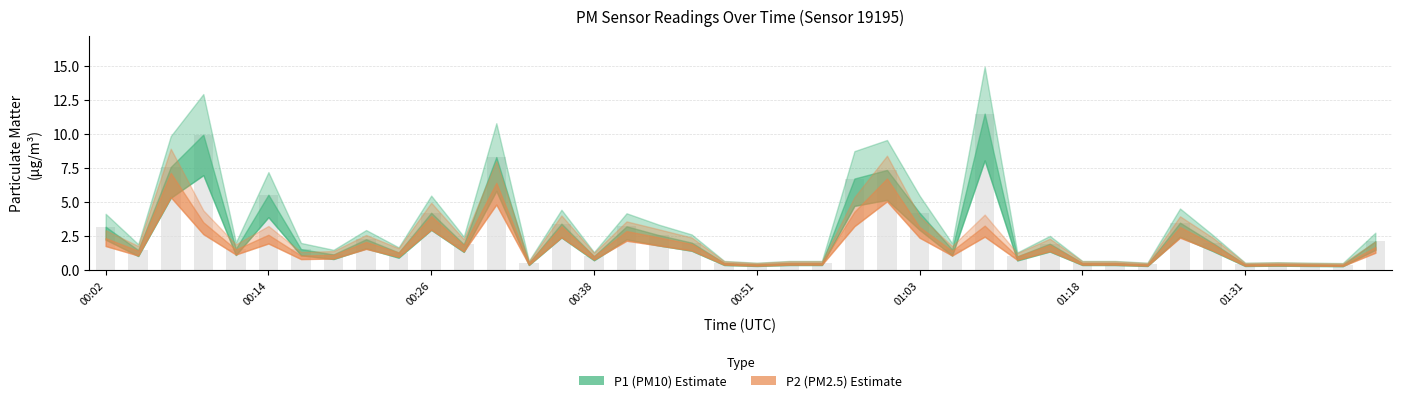

Reading left to right, list all the values displayed in this chart.

P1: 00:02=3.2	00:04=1.4	00:06=7.6	00:09=9.9	00:11=1.6	00:14=5.5	00:16=1.5	00:19=1.1	00:21=2.2	00:24=1.3	00:26=4.2	00:29=1.9	00:31=8.3	00:34=0.5	00:36=3.4	00:38=1.0	00:41=3.2	00:44=2.5	00:46=2.0	00:49=0.5	00:51=0.4	00:53=0.5	00:56=0.5	00:58=6.7	01:01=7.3	01:03=4.2	01:06=1.5	01:08=11.5	01:13=1.0	01:16=1.9	01:18=0.5	01:21=0.5	01:23=0.4	01:26=3.5	01:28=2.0	01:31=0.4	01:33=0.4	01:36=0.4	01:38=0.4	01:41=2.1
P2: 00:02=2.3	00:04=1.4	00:06=7.1	00:09=3.5	00:11=1.5	00:14=2.6	00:16=1.1	00:19=1.1	00:21=2.0	00:24=1.3	00:26=4.0	00:29=1.8	00:31=6.4	00:34=0.5	00:36=3.2	00:38=1.0	00:41=2.9	00:44=2.4	00:46=1.9	00:49=0.5	00:51=0.4	00:53=0.5	00:56=0.5	00:58=4.3	01:01=6.7	01:03=3.1	01:06=1.4	01:08=3.2	01:13=1.0	01:16=1.8	01:18=0.5	01:21=0.5	01:23=0.4	01:26=3.1	01:28=1.9	01:31=0.4	01:33=0.4	01:36=0.4	01:38=0.4	01:41=1.7